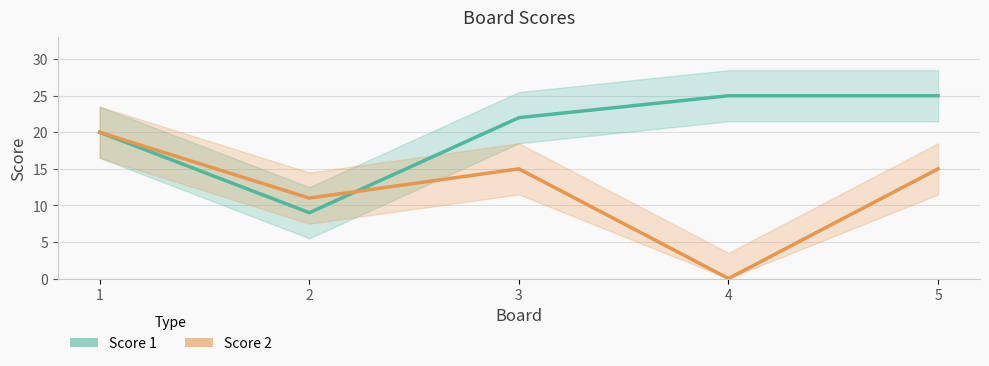

What is the value of the Score 1 point at the 3rd from the left?

22